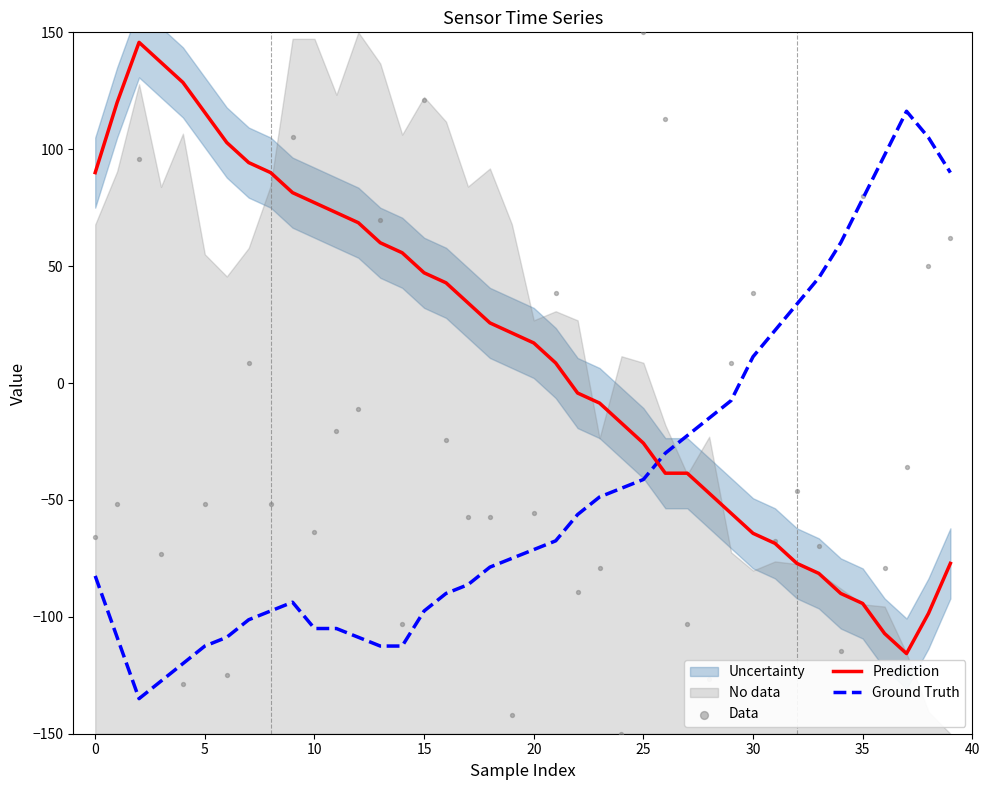

The value of Ground Truth at 20 is -44.9. True or false?

False